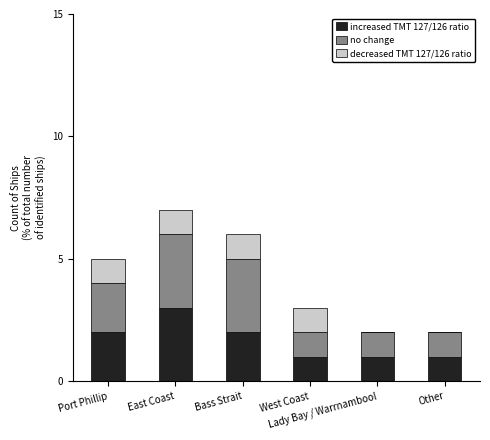

Are the bars horizontal?

No